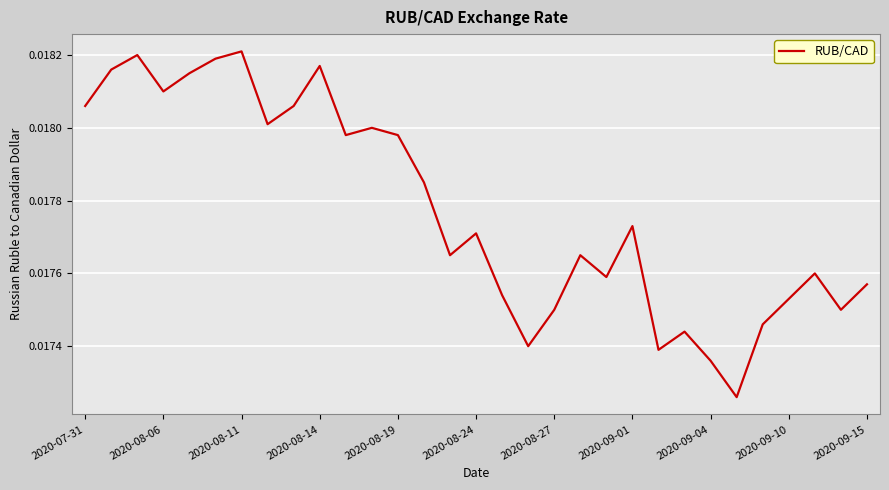

Does the chart have visible grid lines?

Yes